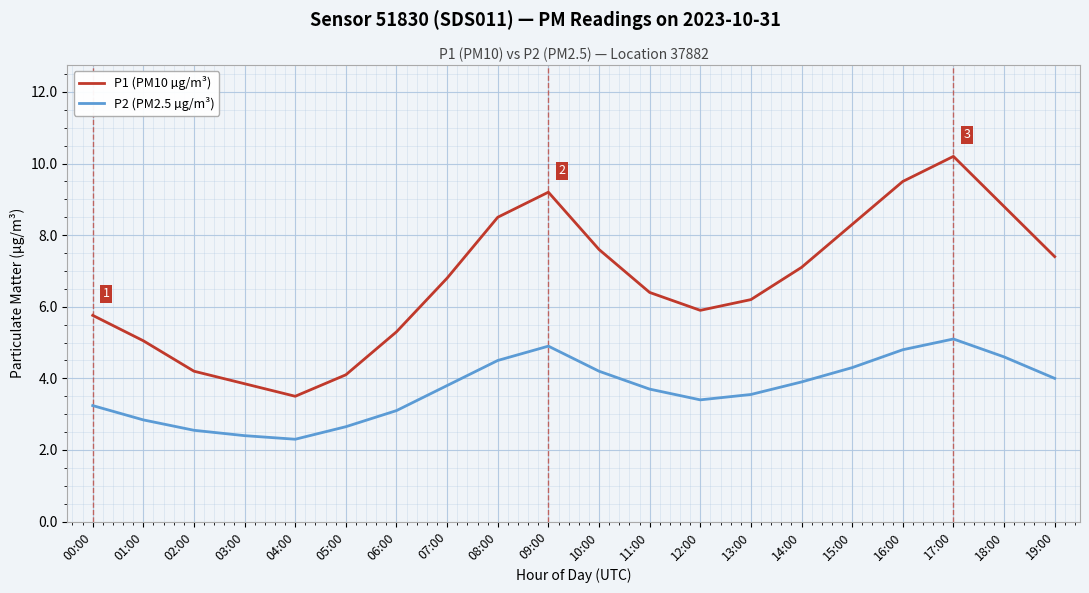

How many distinct data groups are displayed?

2